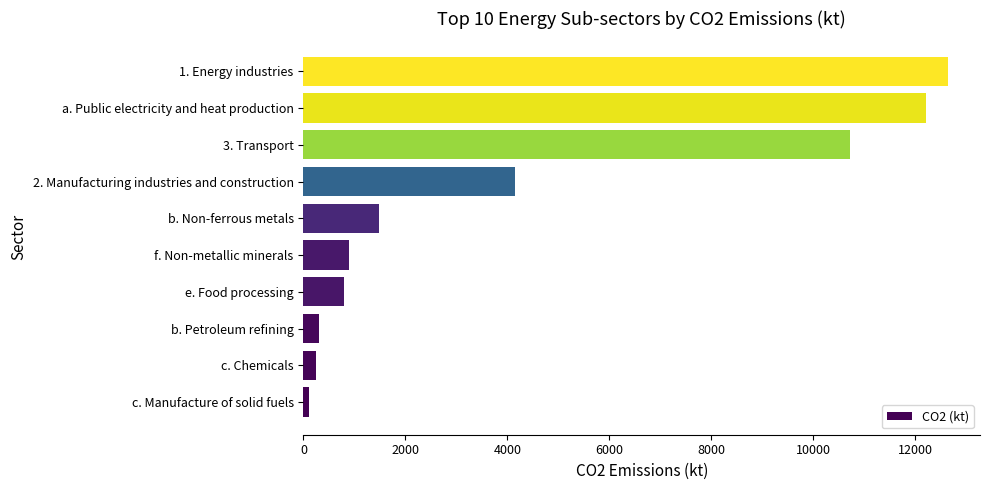

How many bars are there in total?

10